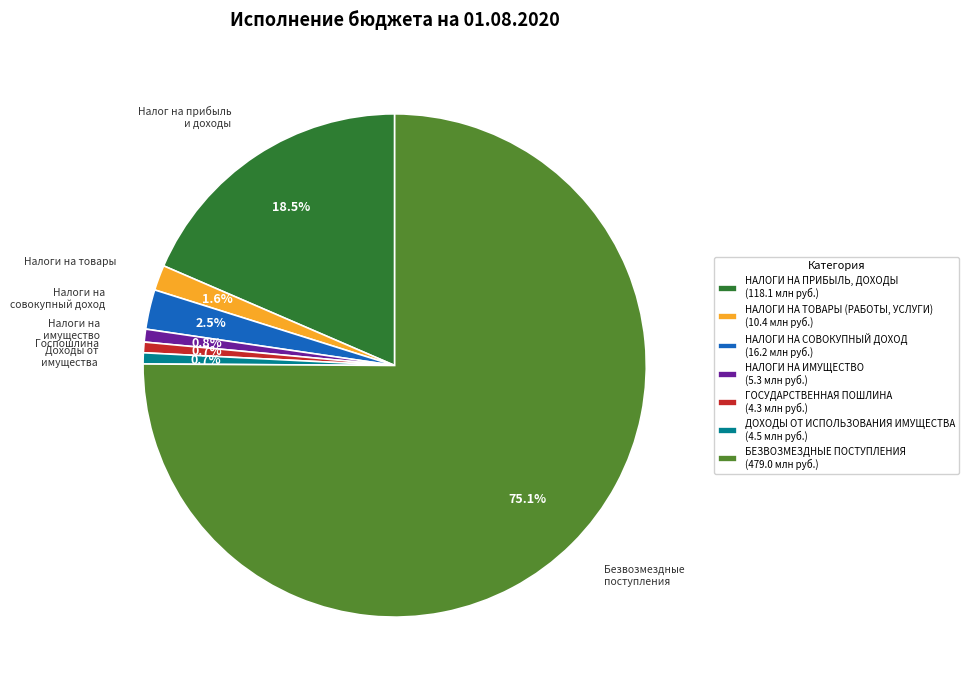

Which has a higher value, НАЛОГИ НА ТОВАРЫ (РАБОТЫ, УСЛУГИ) (10.4 млн руб.) or ДОХОДЫ ОТ ИСПОЛЬЗОВАНИЯ ИМУЩЕСТВА (4.5 млн руб.)?

НАЛОГИ НА ТОВАРЫ (РАБОТЫ, УСЛУГИ) (10.4 млн руб.)